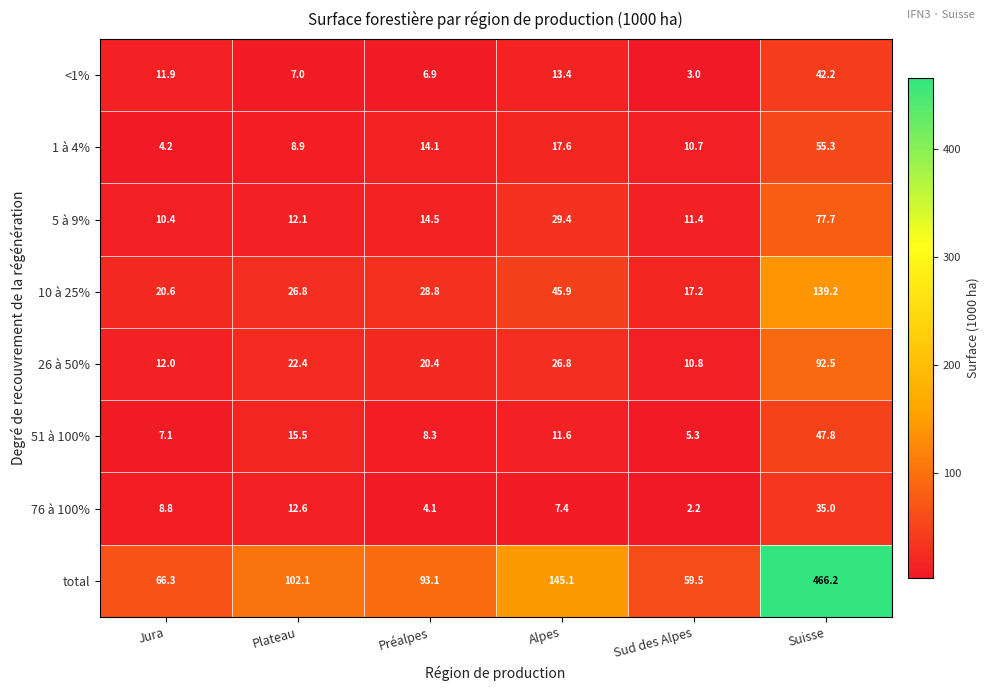

Between Plateau and Alpes, which series saw the biggest shift?

total